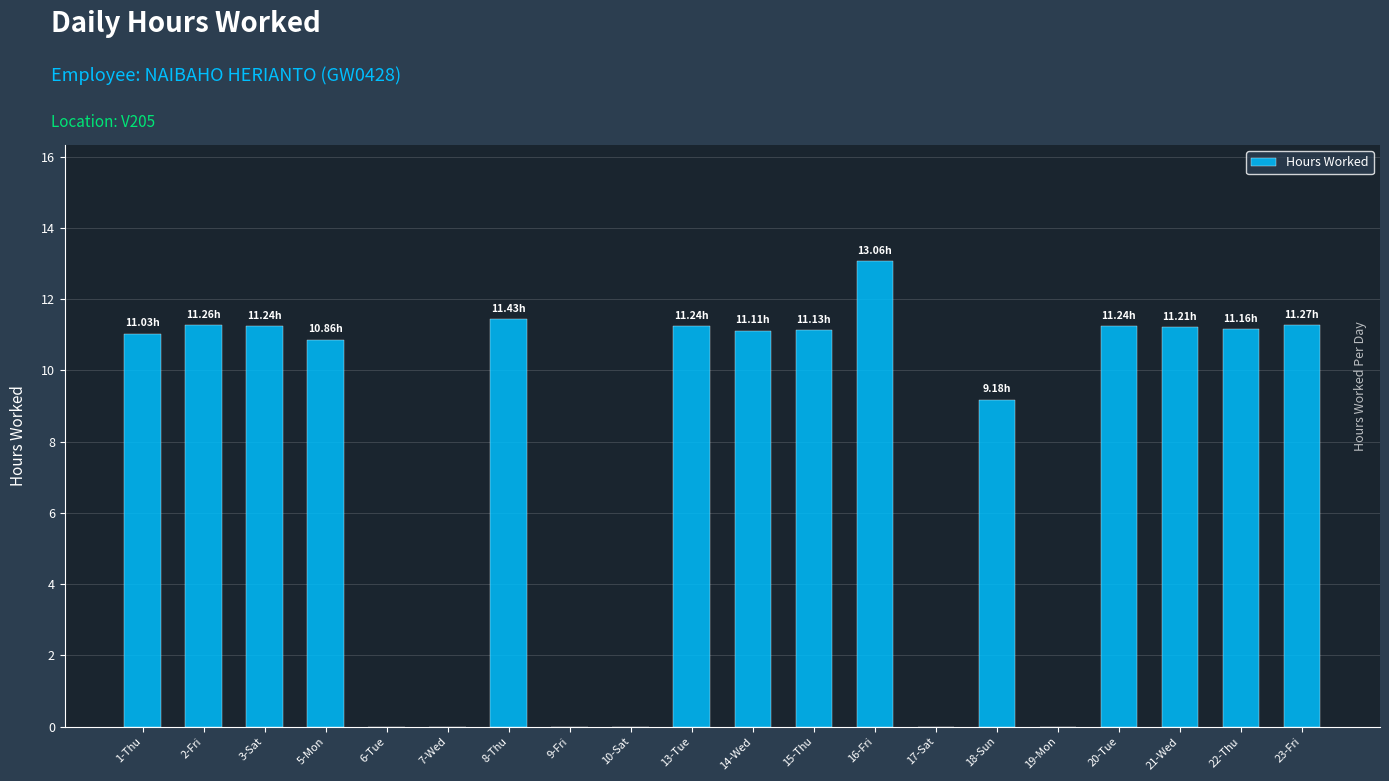

What is the difference between the values at 23-Fri and 7-Wed?

11.3